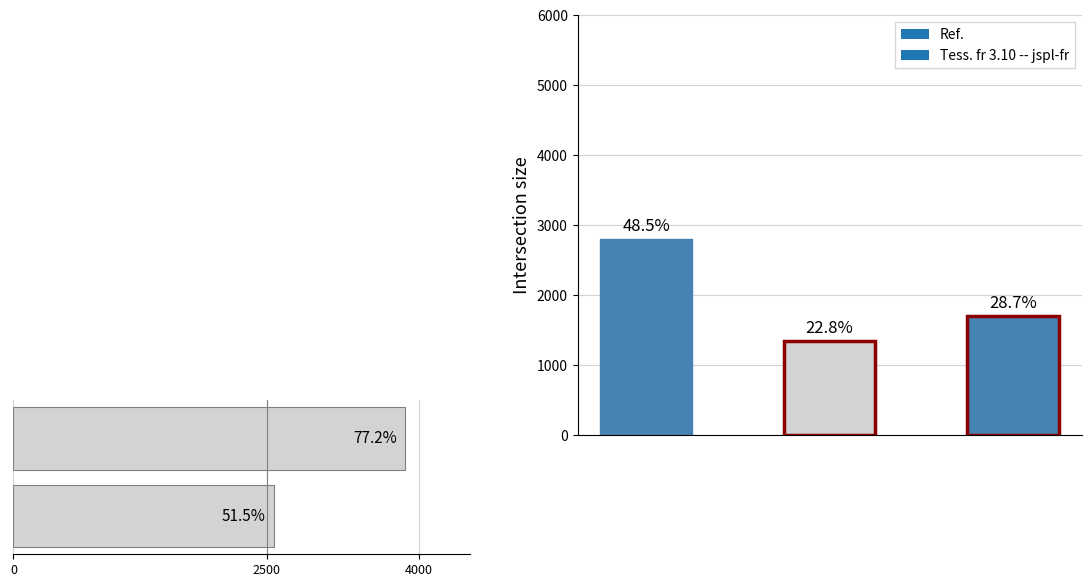

Between 4000 and 2500, which is larger?

4000